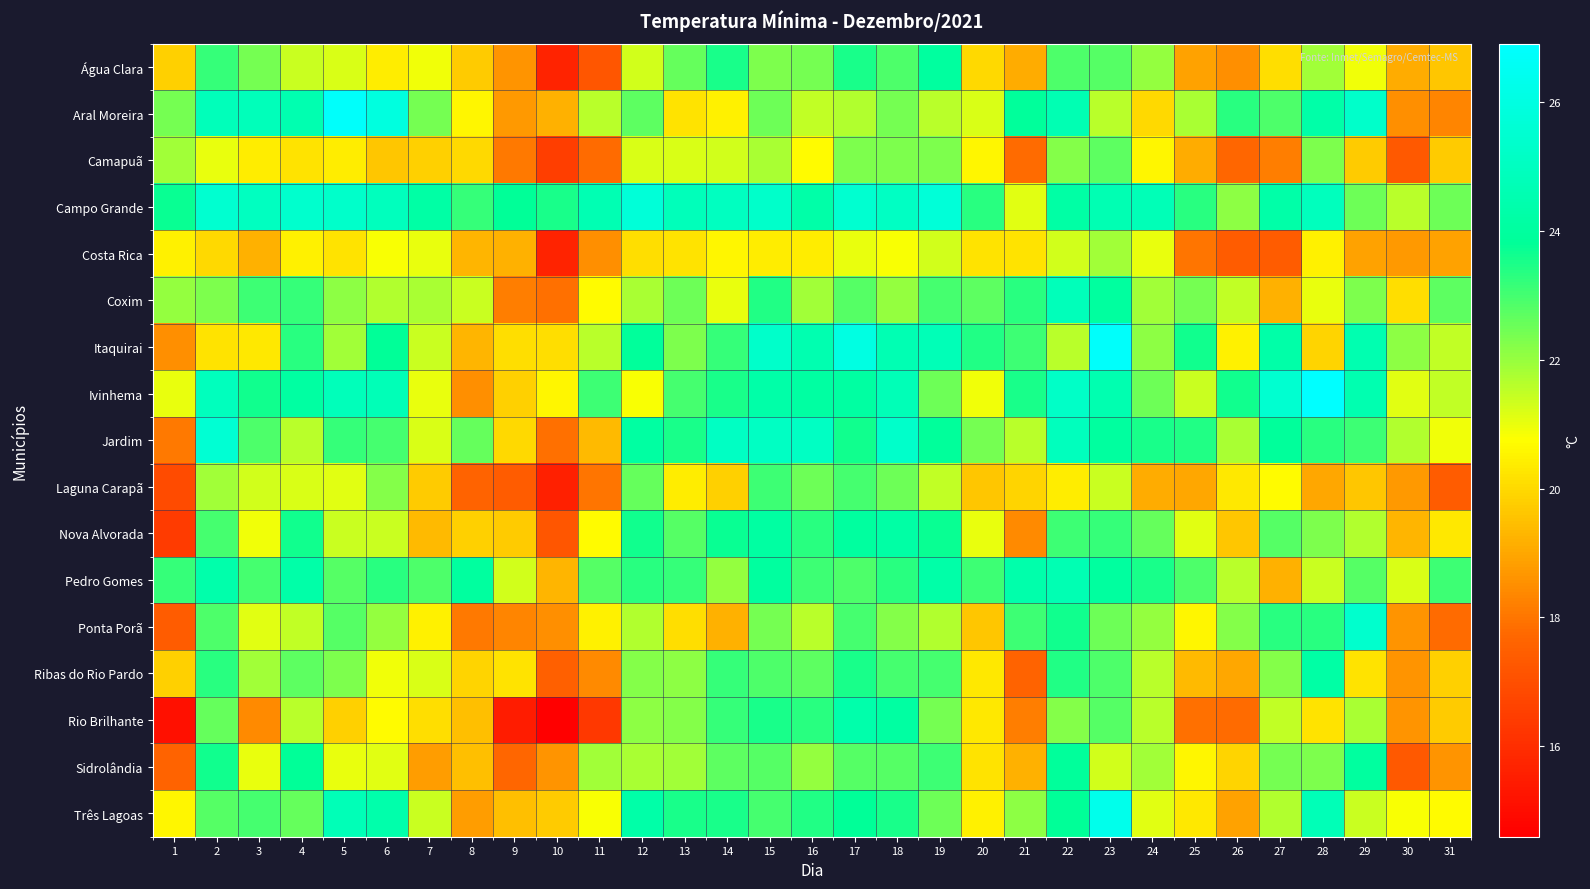

At how many categories does at least one series exceed 26?

3